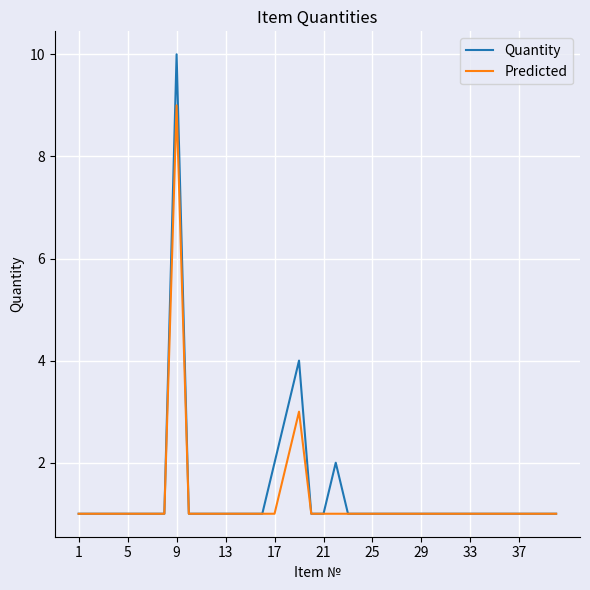

Which series has the widest spread of values?

Quantity